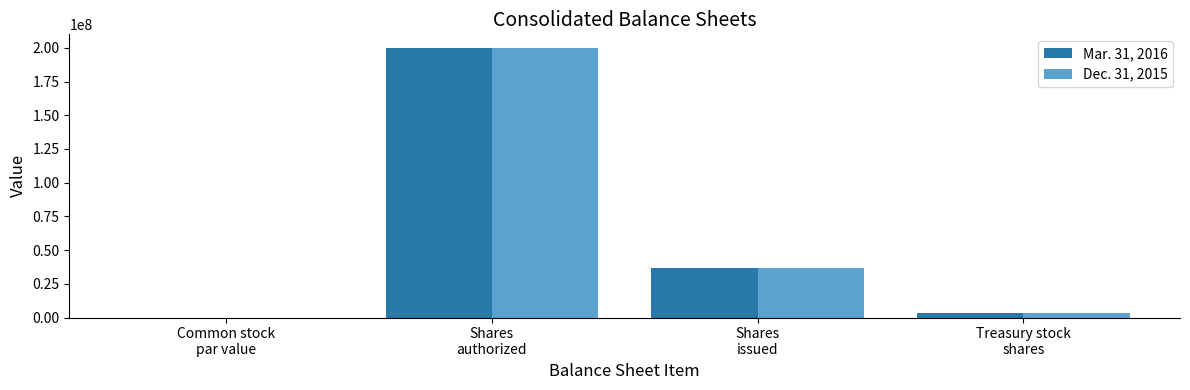

What is the maximum value shown in the chart?

200000000